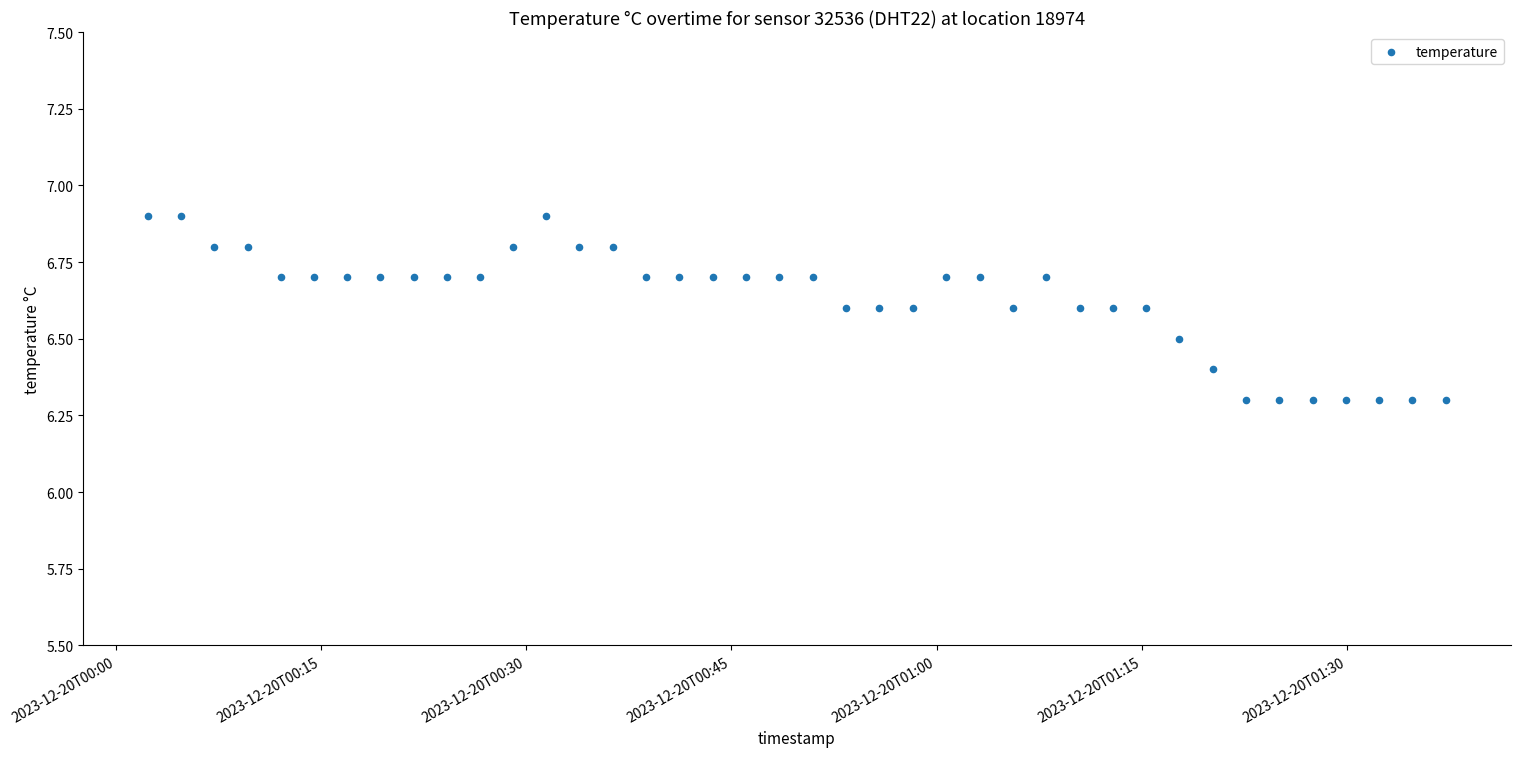

What is the range of Y values (max minus min)?

0.6